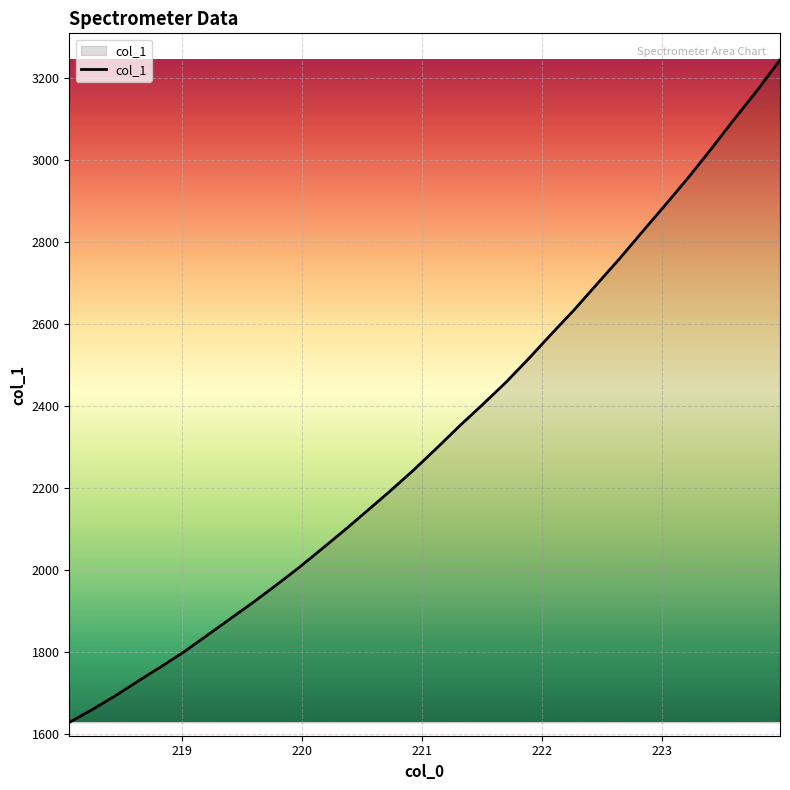

What is the difference between the maximum and minimum values?

1617.0